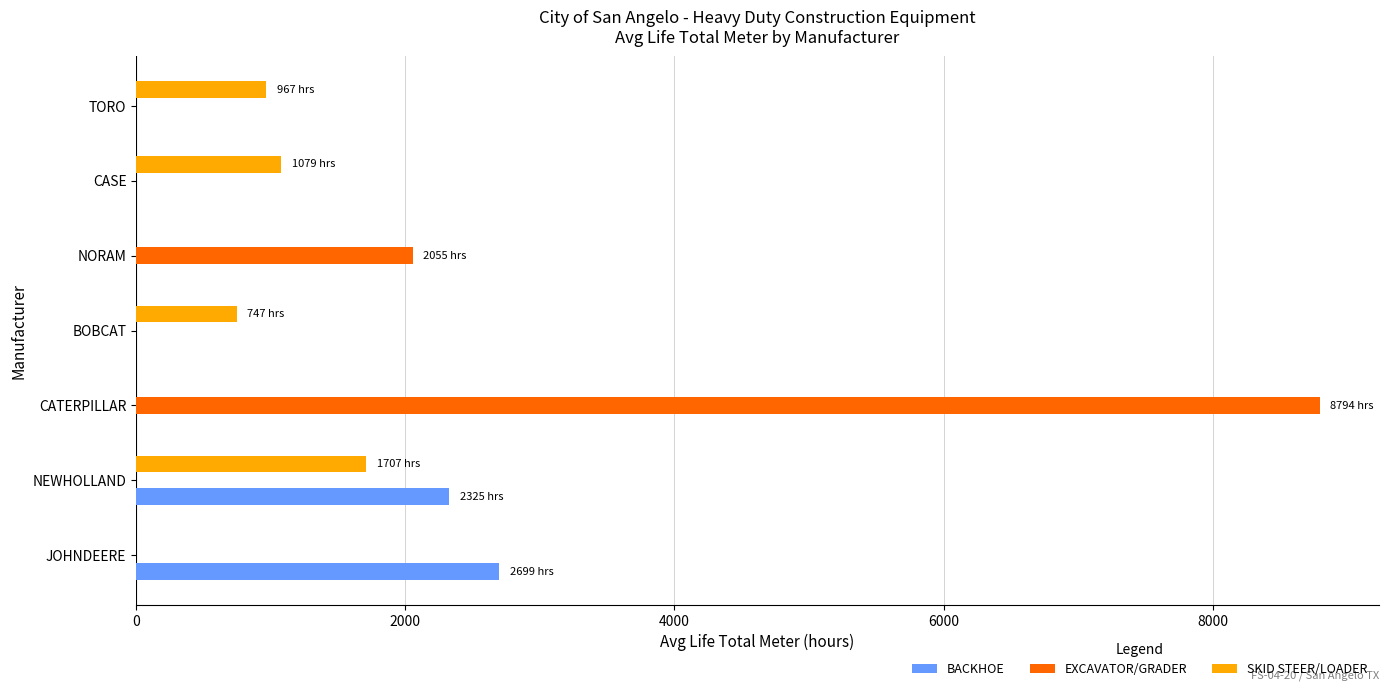

True or false: EXCAVATOR/GRADER has a value of 2055.0 at NORAM.

True